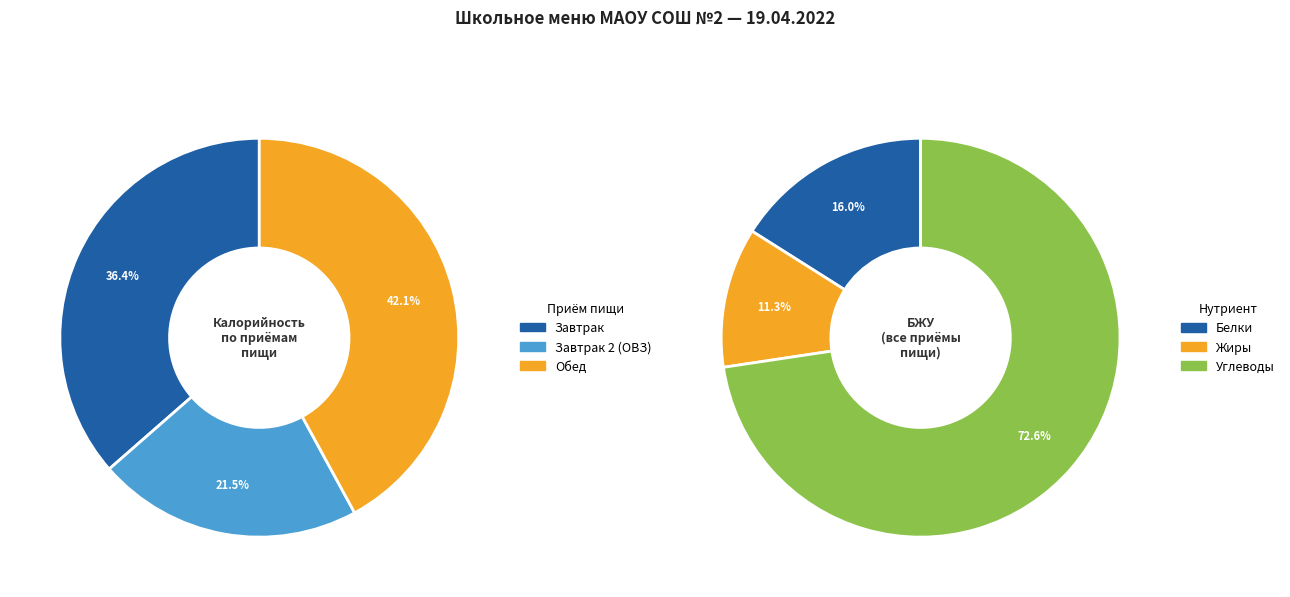

What percentage is the Обед slice, to the nearest percent?

42%